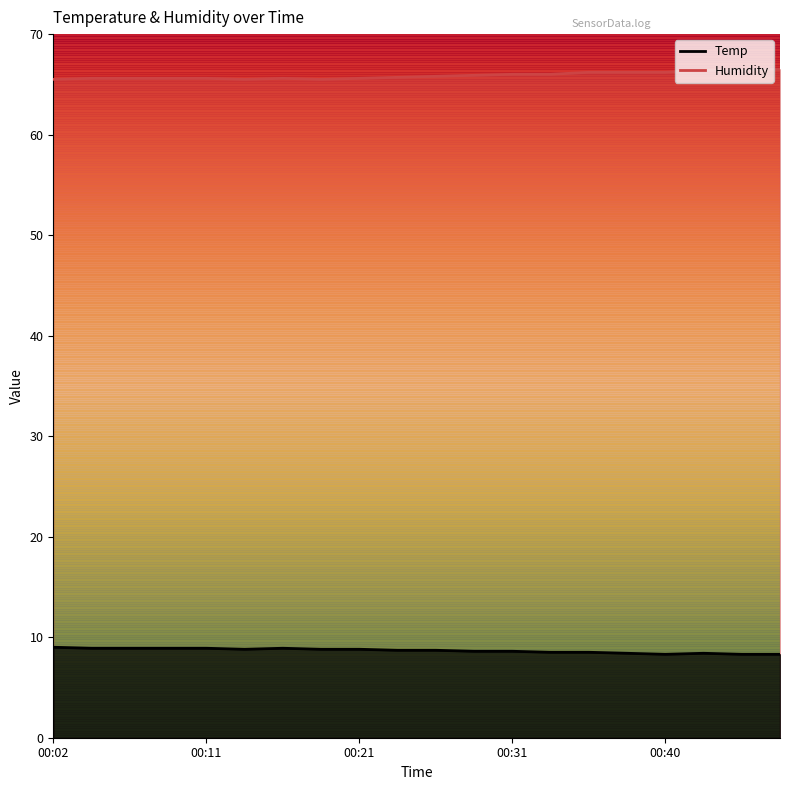

Which series has the largest total across all categories?

Humidity